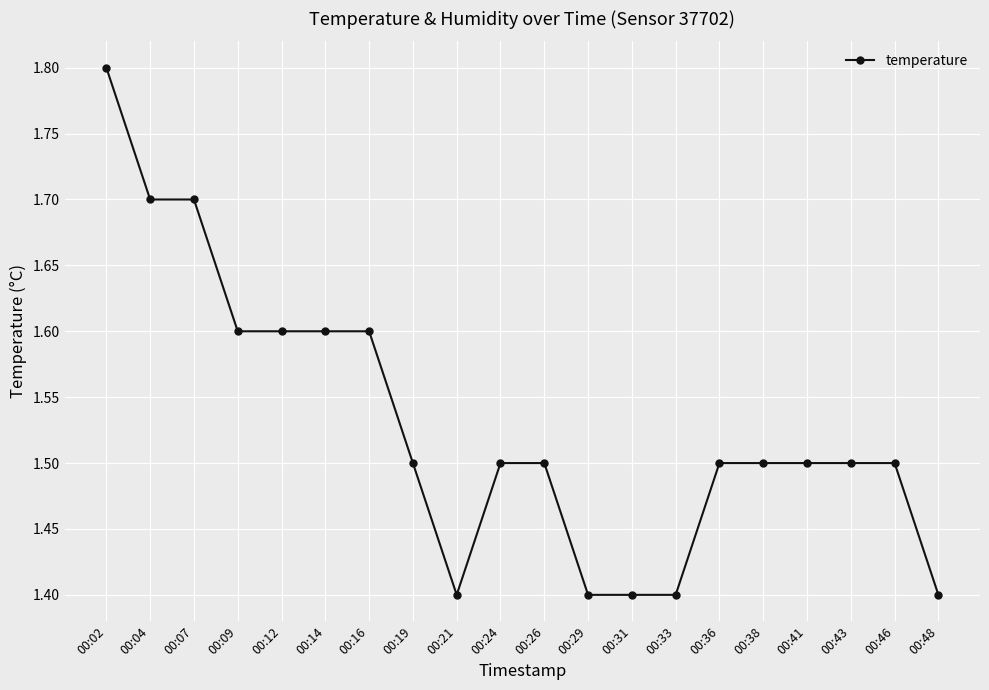

Reading left to right, extract all data points from this chart.

1.8	1.7	1.7	1.6	1.6	1.6	1.6	1.5	1.4	1.5	1.5	1.4	1.4	1.4	1.5	1.5	1.5	1.5	1.5	1.4